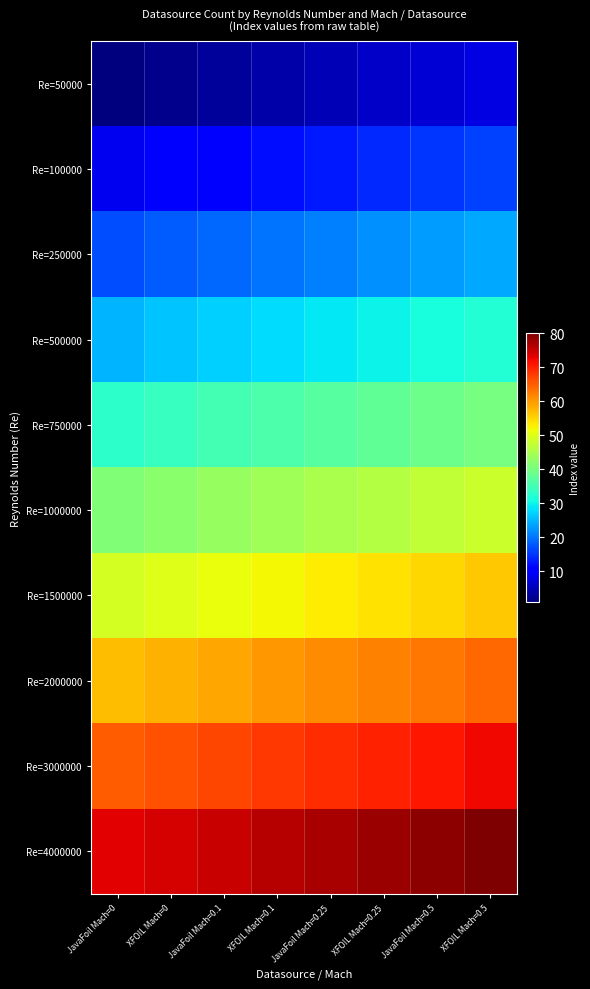

At which category is the sum across all series the highest?

XFOIL Mach=0.5